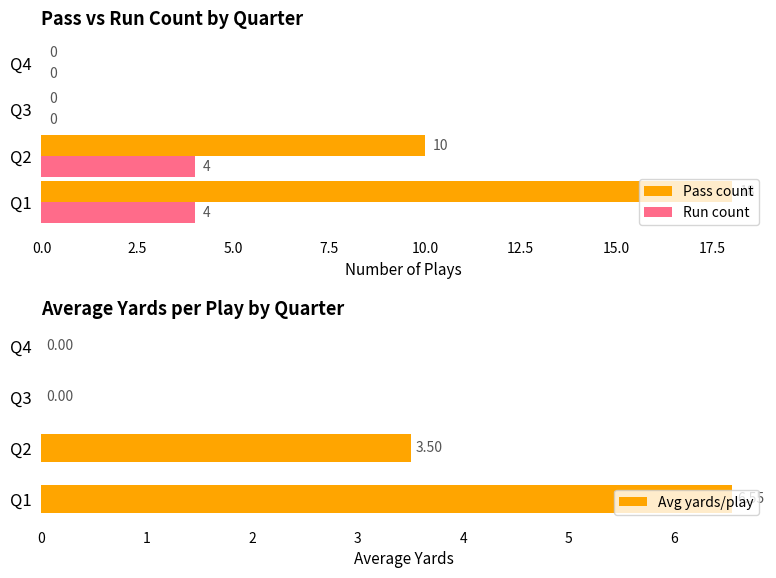

Are the bars grouped side by side (vs. stacked)?

Yes